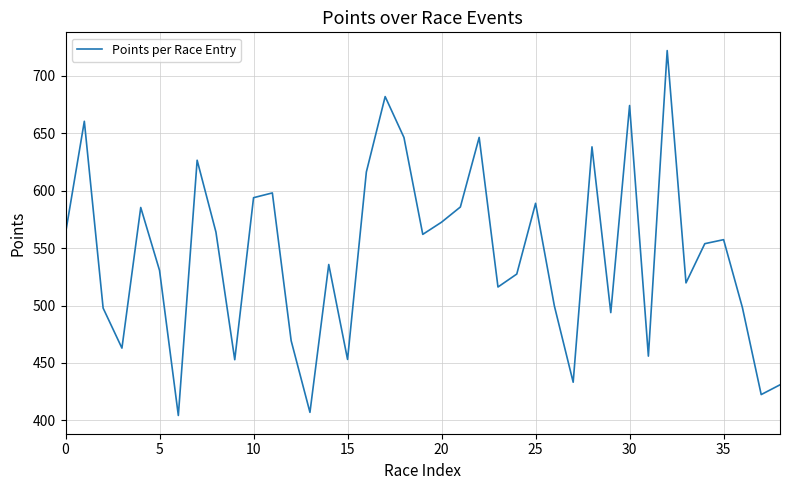

What is the difference between the maximum and minimum values?

317.8